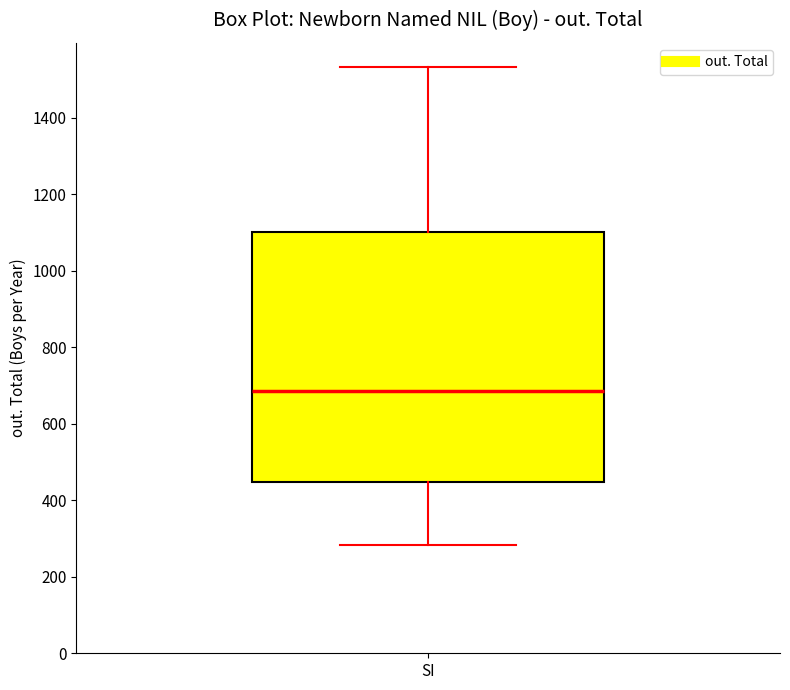

Transcribe this box plot: give where the median line is, the range the box spans, and where the two whiskers end, as read against the y-axis. The values are not printed on the chart, so give them approximately, as read against the axis.

median 680, box 440 to 1100, whiskers 280 to 1540